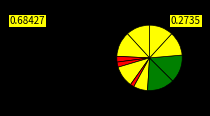

How many segments does this pie chart have?

11